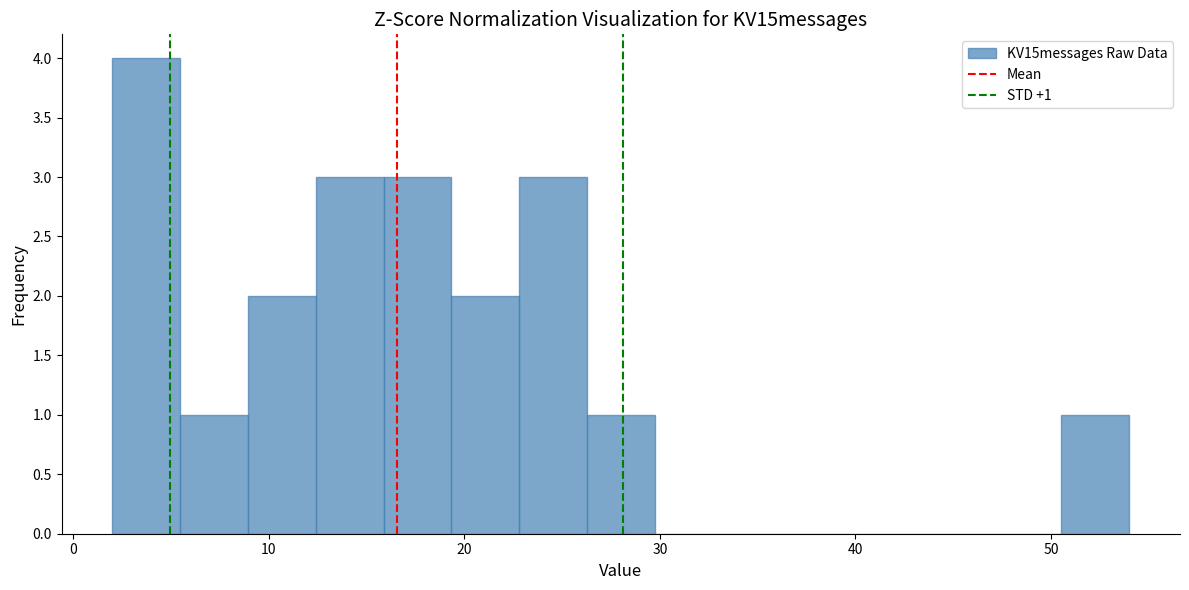

Around what value on the x-axis is the tallest bar? Give the approximate position of its centre, as read against the axis.

4